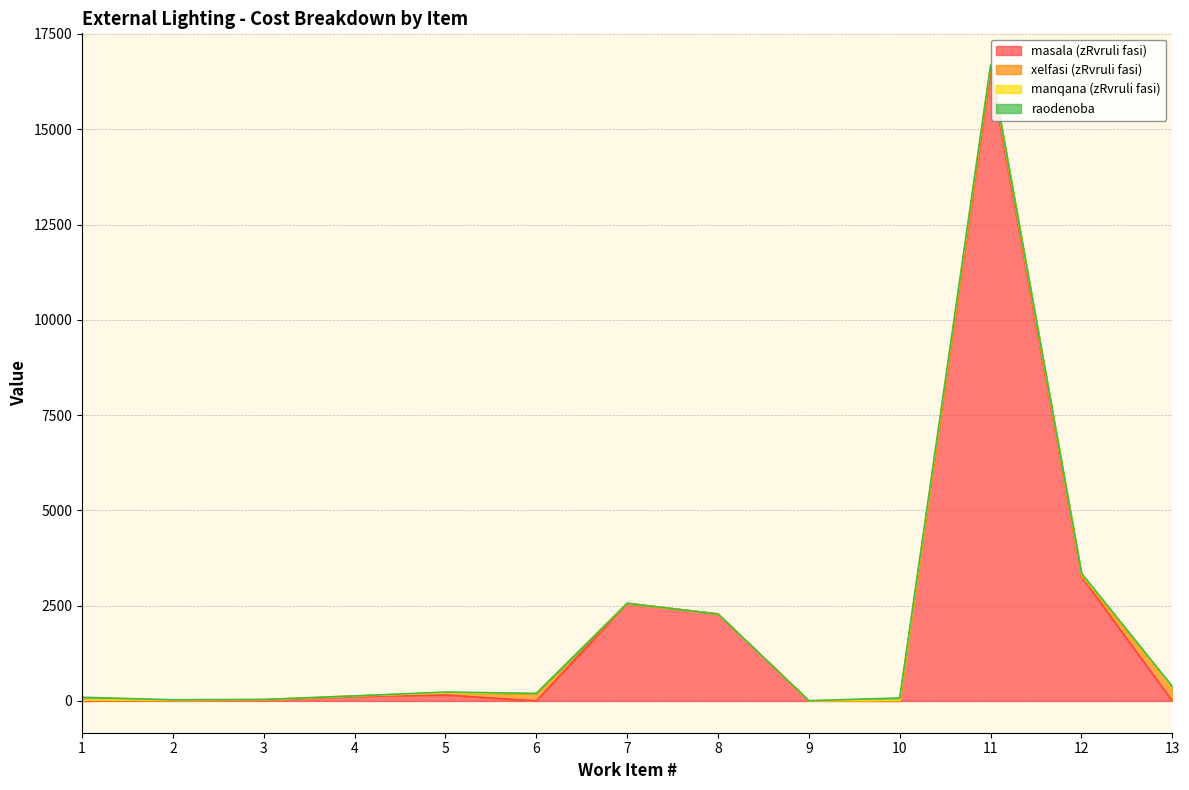

What is the value of the manqana (zRvruli fasi) point at the 5th from the left?

2.4